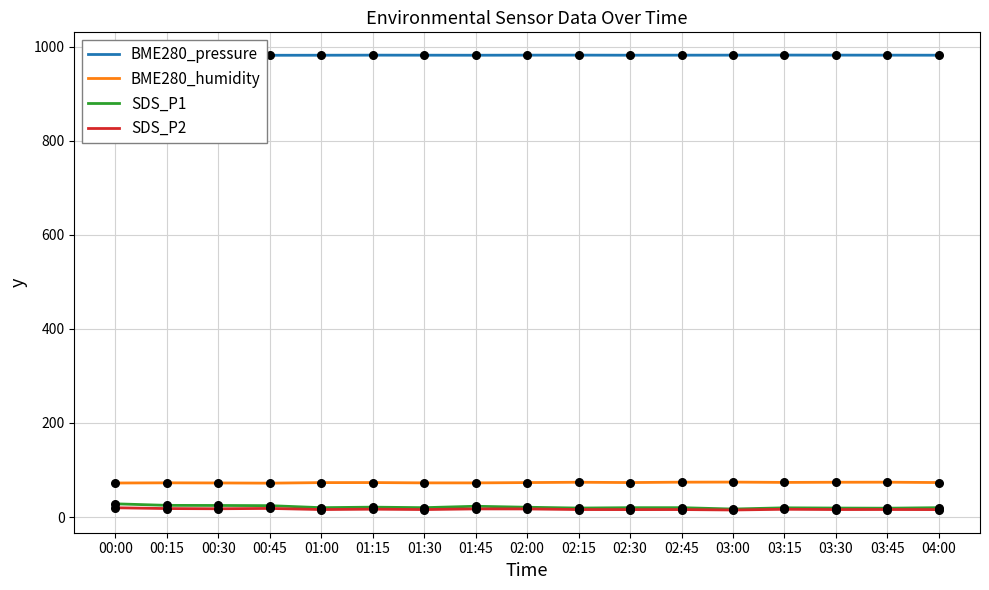

Is the value of SDS_P1 at 01:45 greater than the value of BME280_humidity at 04:00?

No